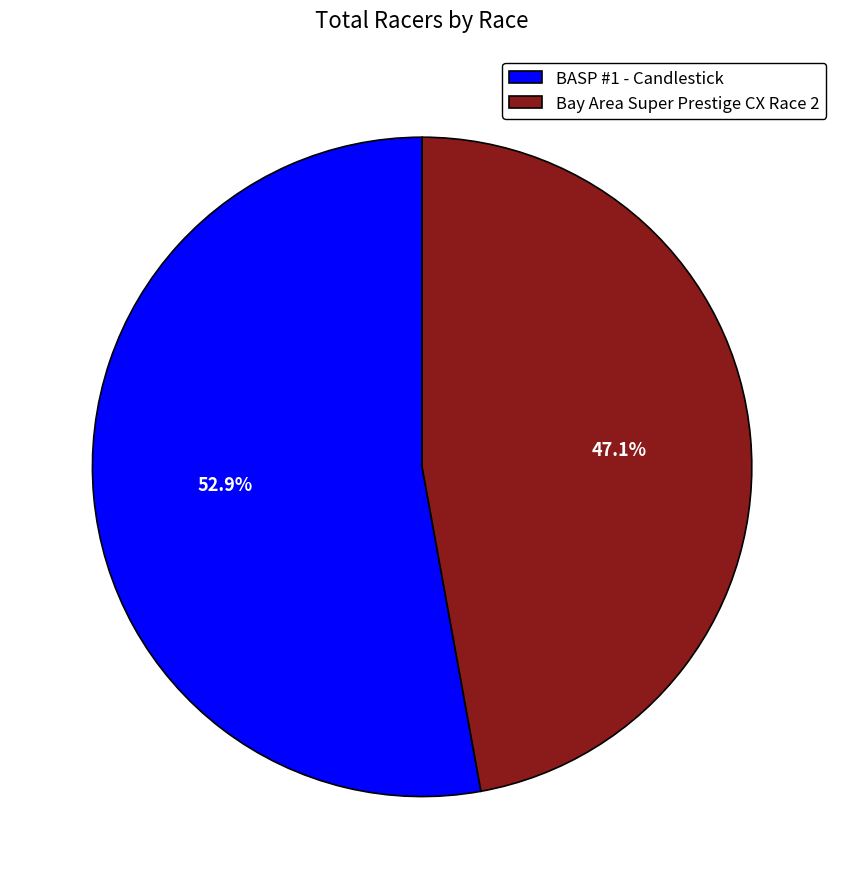

To the nearest percent, what is the combined percentage of BASP #1 - Candlestick and Bay Area Super Prestige CX Race 2?

100%